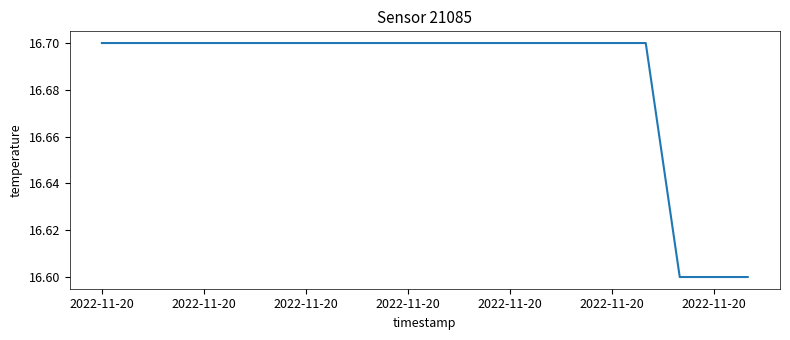

Does the chart have visible grid lines?

No